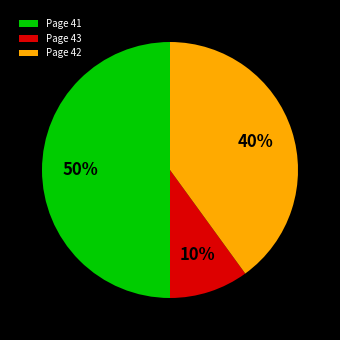

Does Page 42 represent more than half of the total?

No